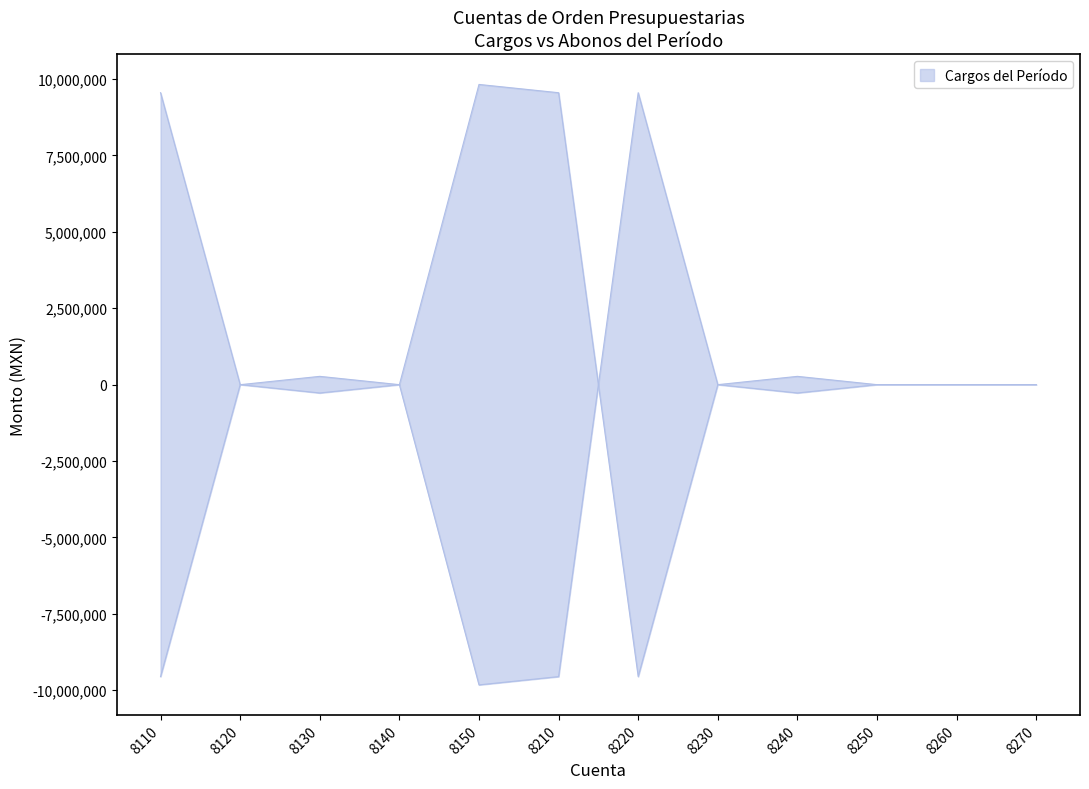

In Abonos del Período, how many points are lower than both neighbors (excluding endpoints)?

3